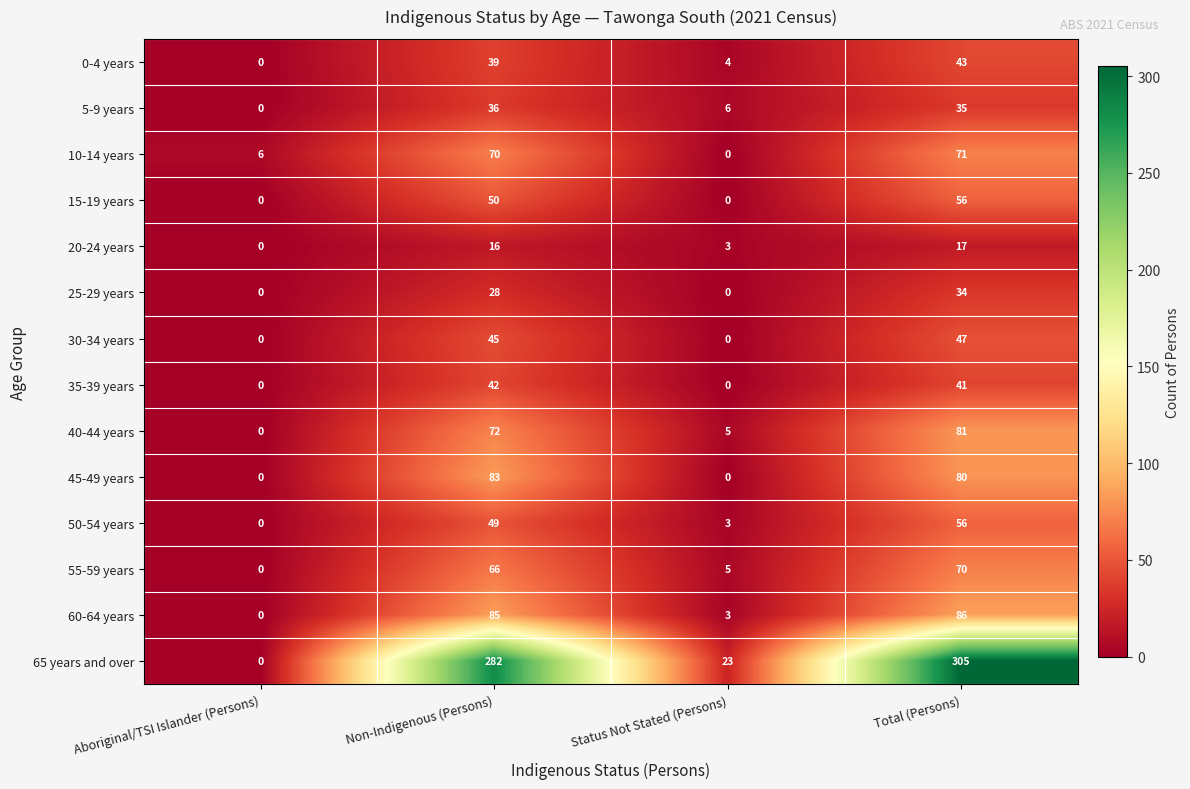

What is the difference between the maximum and minimum values in the 40-44 years series?

81